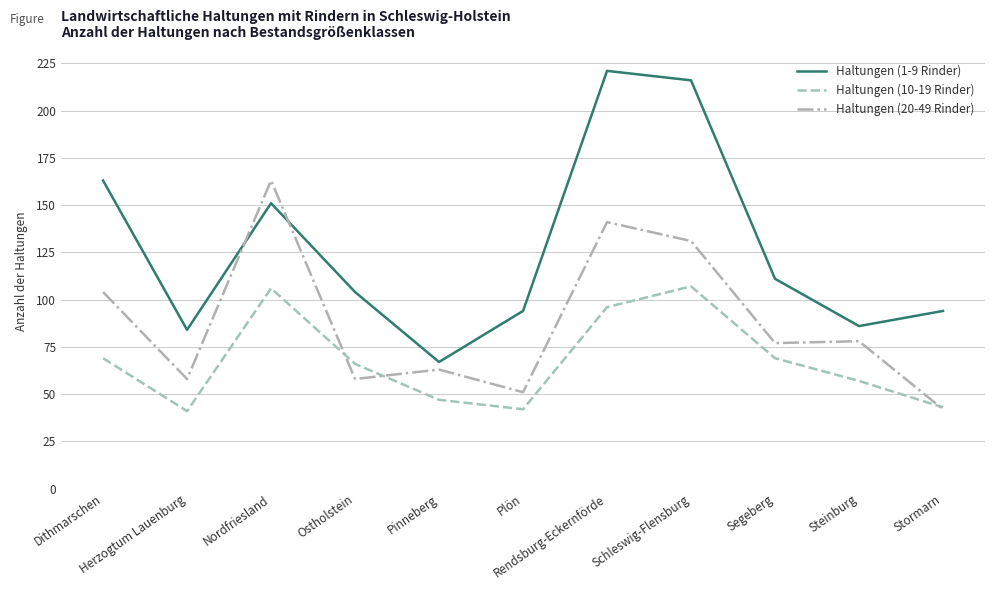

Reading left to right, transcribe all the data shown in this chart.

Haltungen (1-9 Rinder): 163	84	151	104	67	94	221	216	111	86	94
Haltungen (10-19 Rinder): 69	41	106	66	47	42	96	107	69	57	43
Haltungen (20-49 Rinder): 104	58	163	58	63	51	141	131	77	78	42